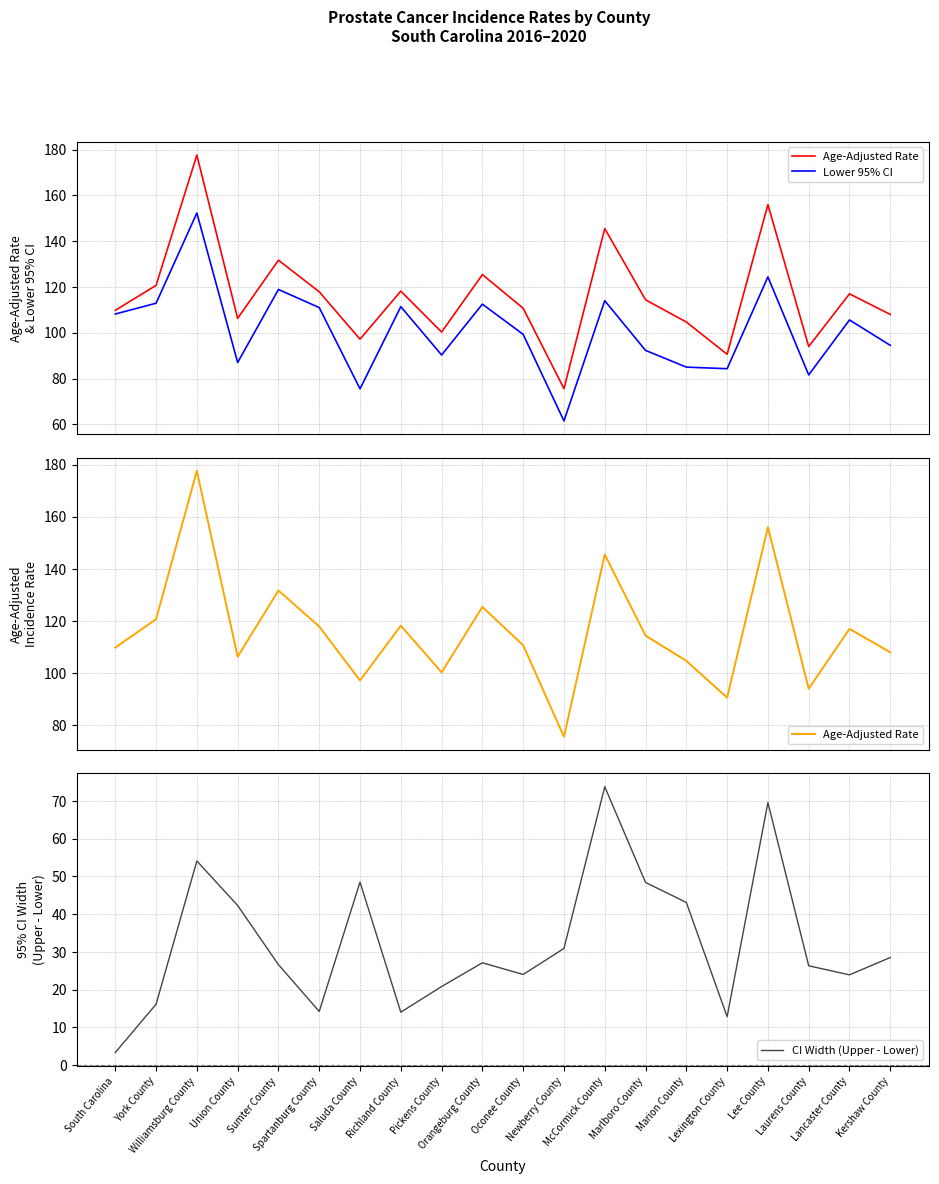

Which series has the widest spread of values?

Age-Adjusted Rate